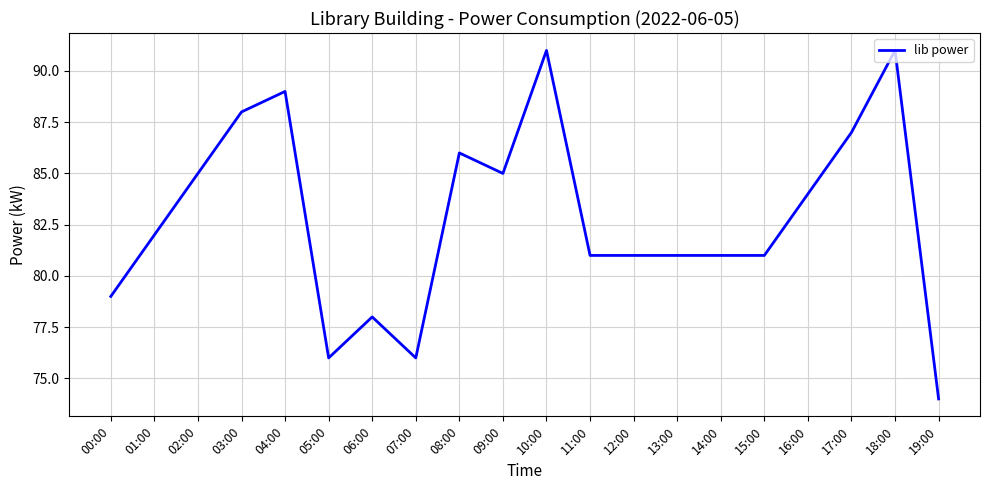

What is the greatest value displayed?

91